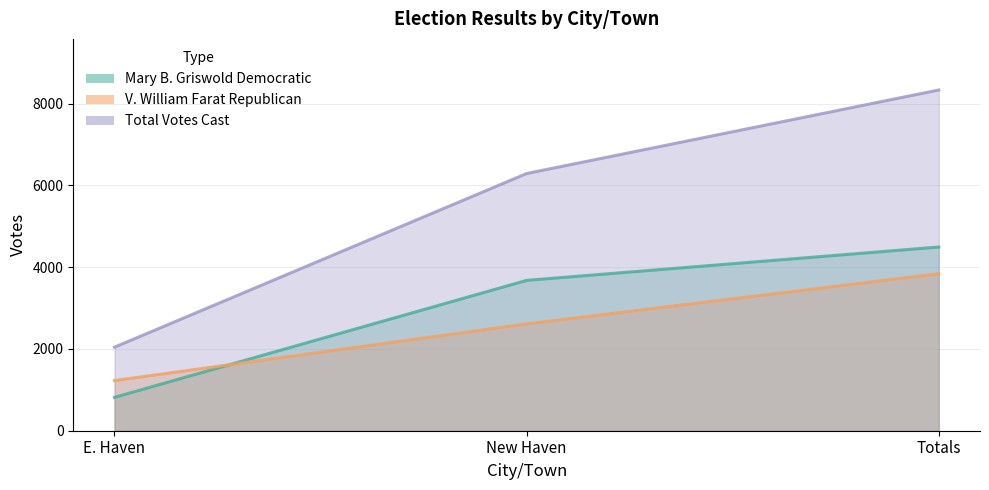

Reading right to left, what are all the values shown in this chart?

Mary B. Griswold Democratic: Totals=4493	New Haven=3677	E. Haven=816
V. William Farat Republican: Totals=3840	New Haven=2613	E. Haven=1227
Total Votes Cast: Totals=8333	New Haven=6290	E. Haven=2043